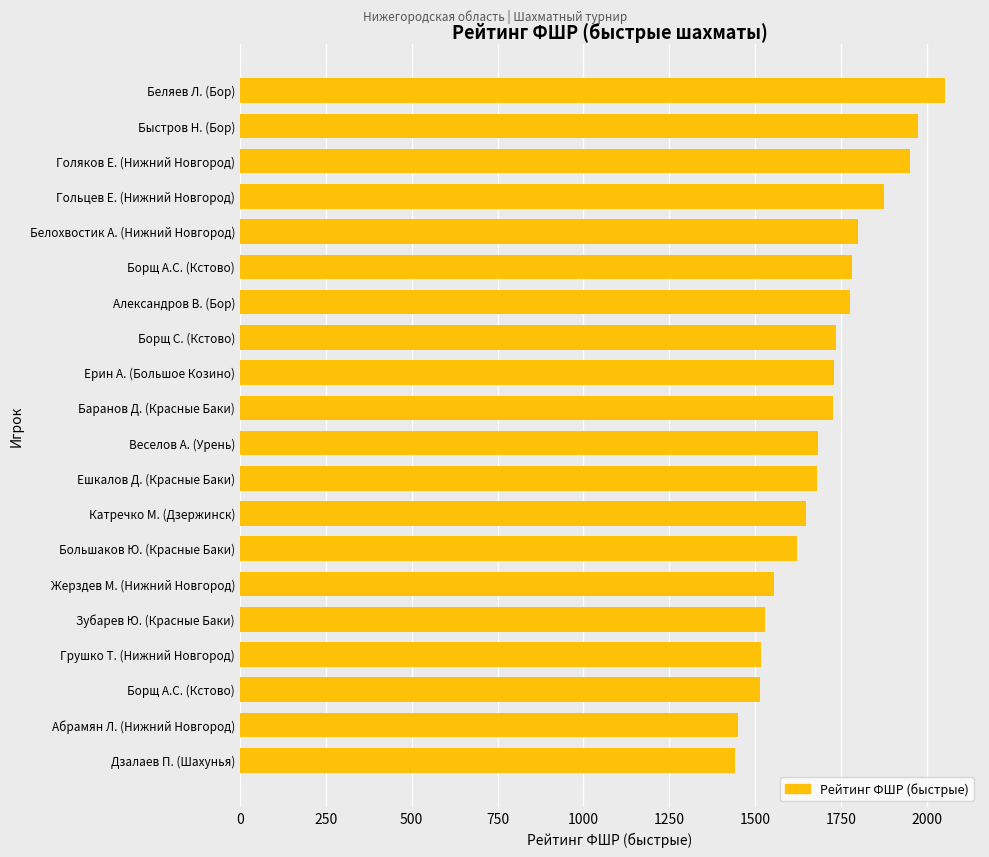

What is the minimum value shown in the chart?

1442